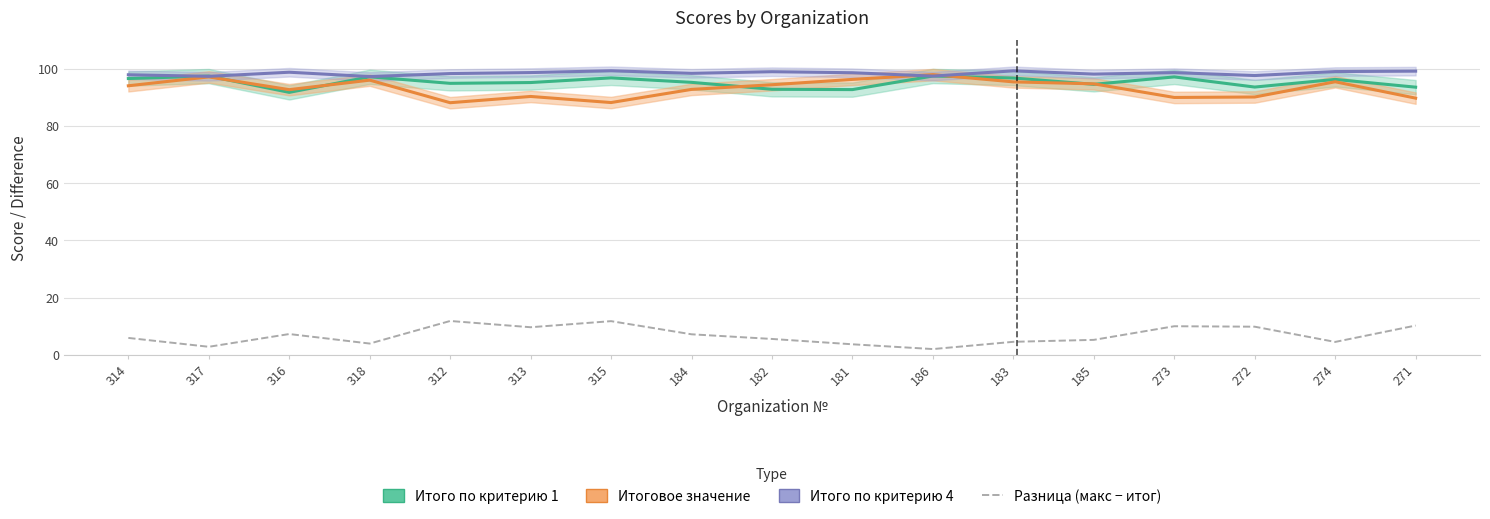

How many interior local valleys does the Разница (макс − итог) series have?

5